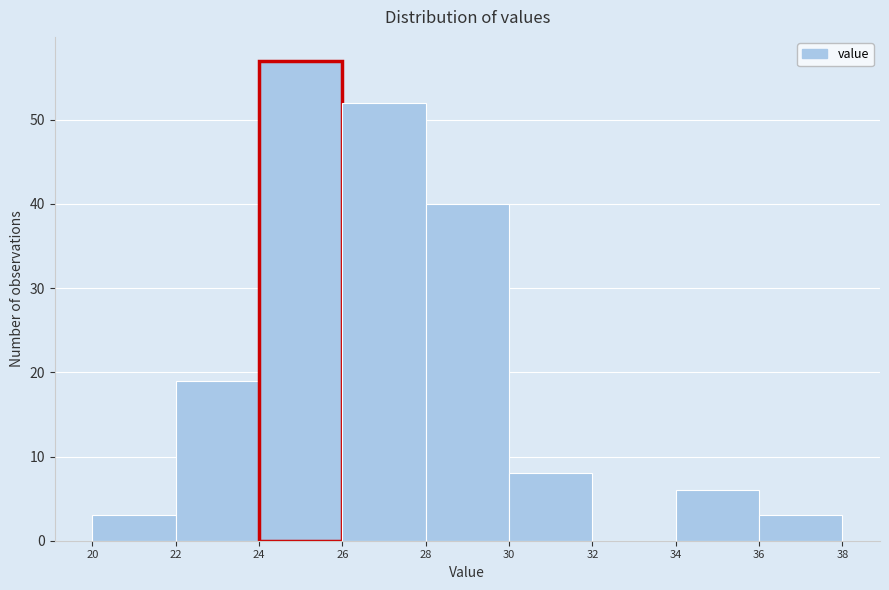

What is the height of the bar covering 20 to 22 on the x-axis? The values are not printed on the chart, so give them approximately, as read against the axis.

3